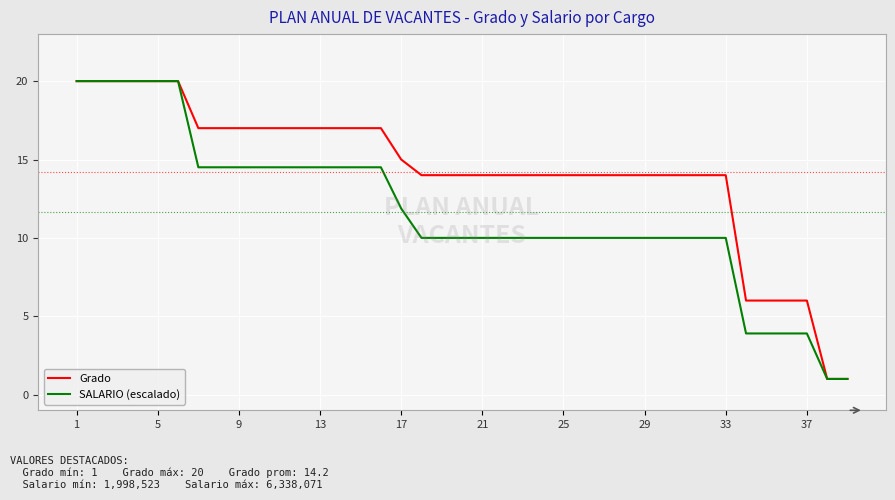

Does the chart display data point markers on the line(s)?

No